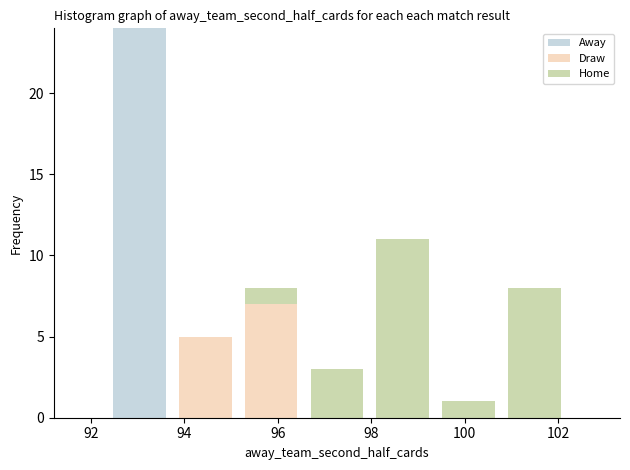

What is the total height of the stacked bar covering 99.4 to 100.8 on the x-axis? Neither the bar edges nor the heights are printed on the chart, so give them approximately, as read against the axes.

1